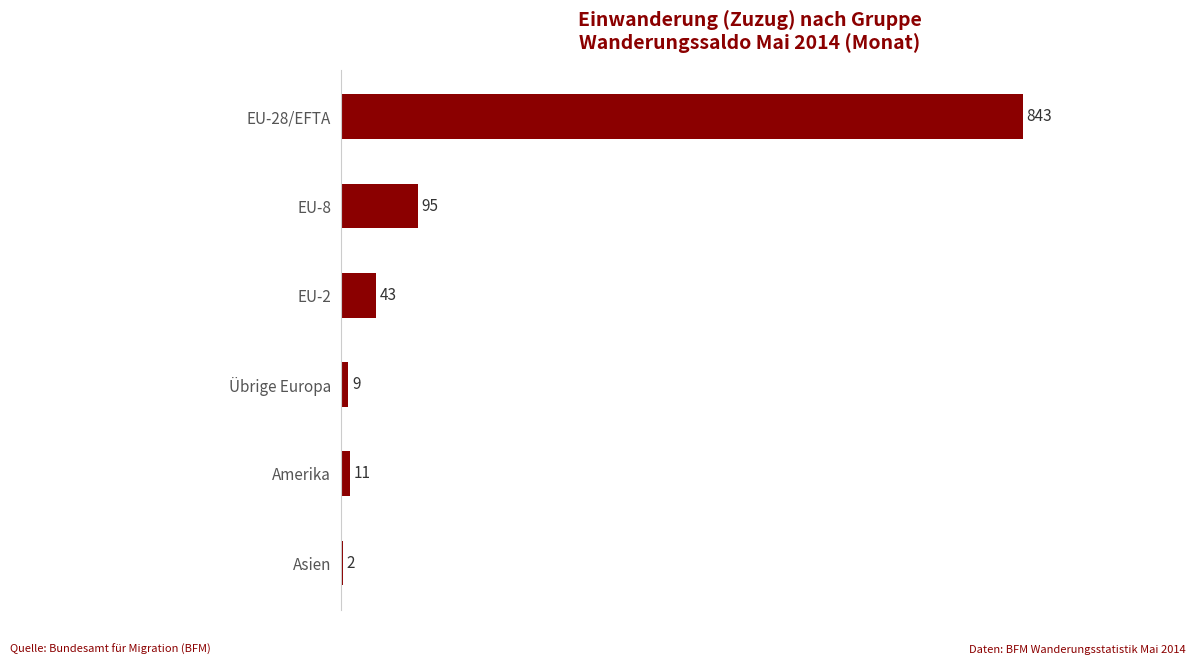

Reading top to bottom, list all the values displayed in this chart.

EU-28/EFTA=843	EU-8=95	EU-2=43	Übrige Europa=9	Amerika=11	Asien=2